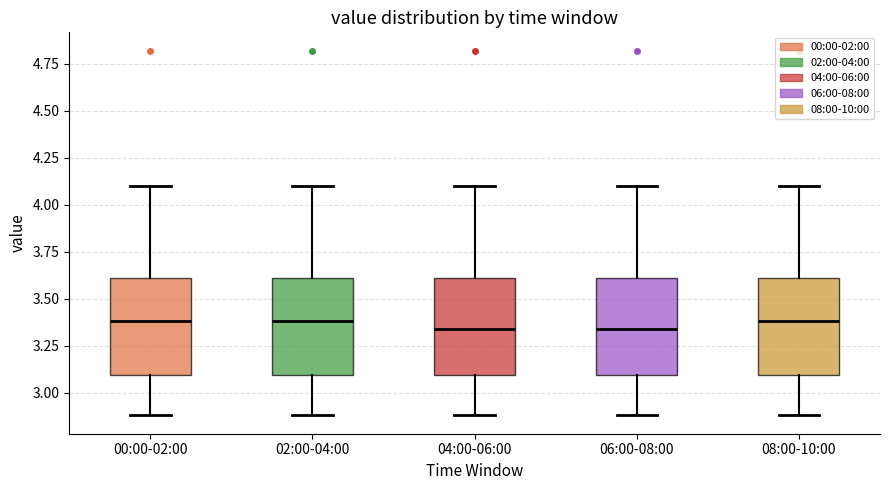

Where is the upper edge of the box for 08:00-10:00 on the y-axis? The values are not printed on the chart, so give them approximately, as read against the axis.

3.60